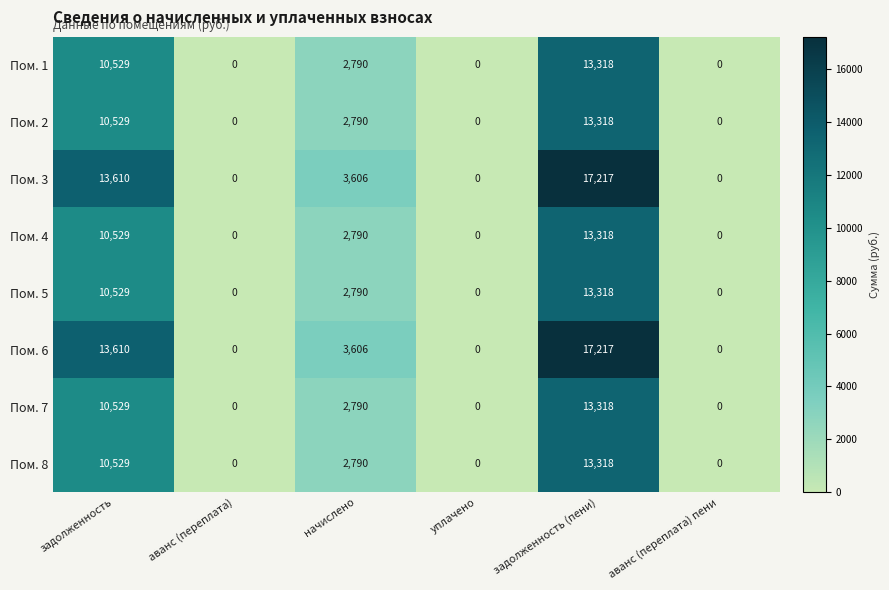

What is the difference between the highest and lowest values at задолженность (пени)?

3899